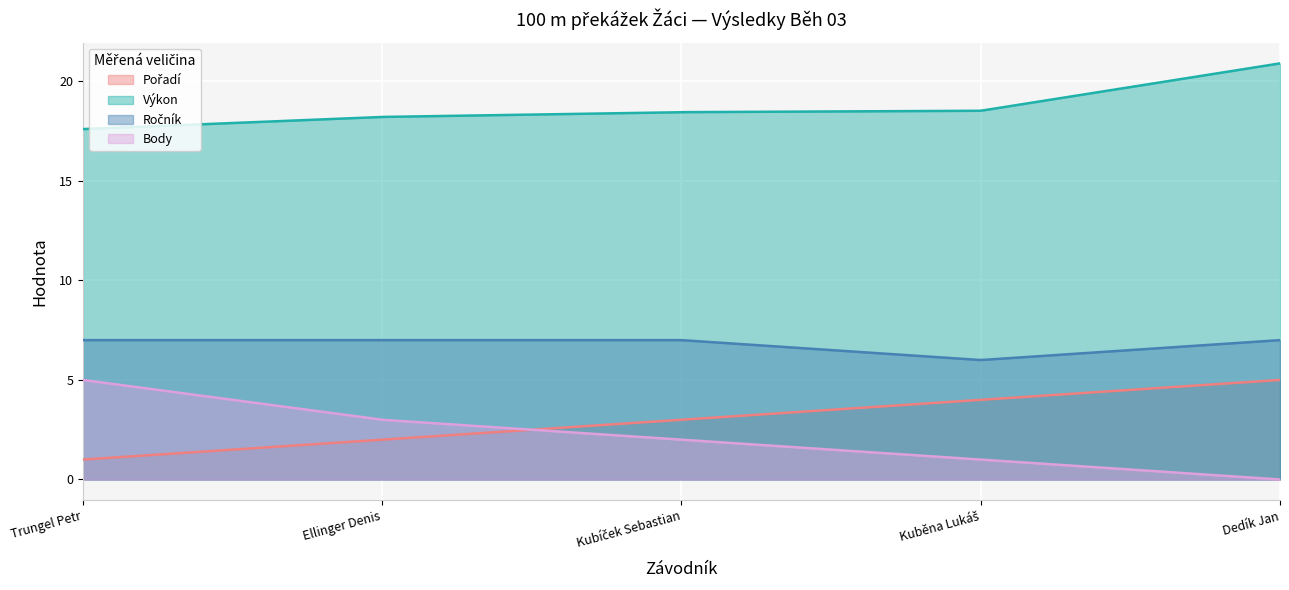

What is the label of the 3rd point from the right?

Kubíček Sebastian